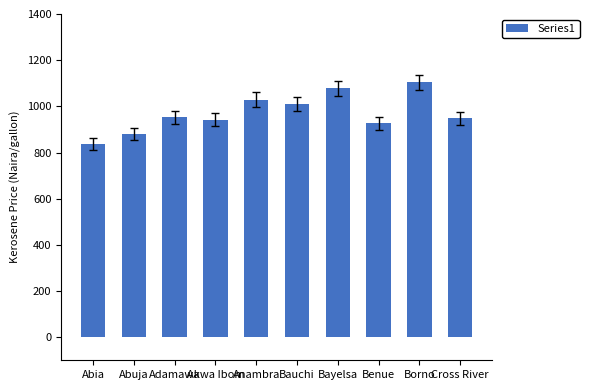

What is the change in value from Adamawa to Borno?

+151.4